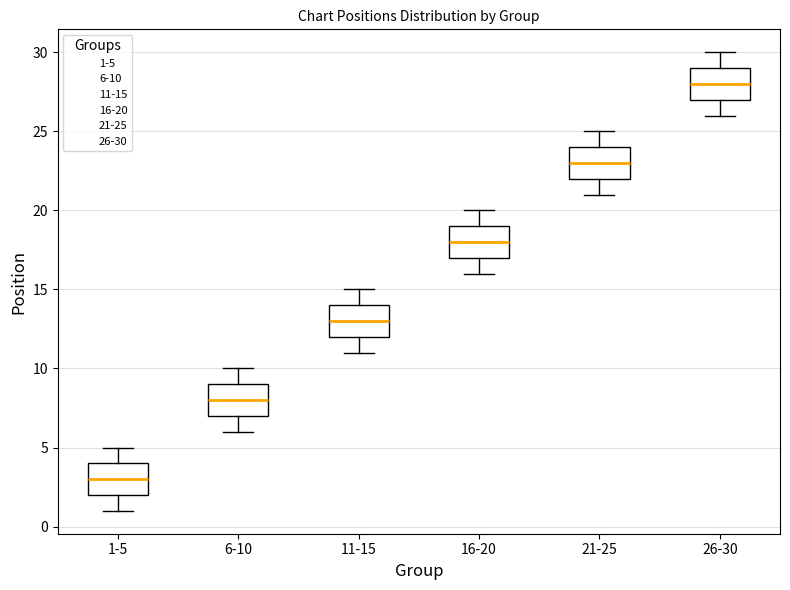

Reading left to right, transcribe this box plot: for each box, give where its median line is, the range the box spans, and where its two whiskers end, as read against the y-axis. The values are not printed on the chart, so give them approximately, as read against the axis.

1-5: median 3, box 2 to 4, whiskers 1 to 5
6-10: median 8, box 7 to 9, whiskers 6 to 10
11-15: median 13, box 12 to 14, whiskers 11 to 15
16-20: median 18, box 17 to 19, whiskers 16 to 20
21-25: median 23, box 22 to 24, whiskers 21 to 25
26-30: median 28, box 27 to 29, whiskers 26 to 30